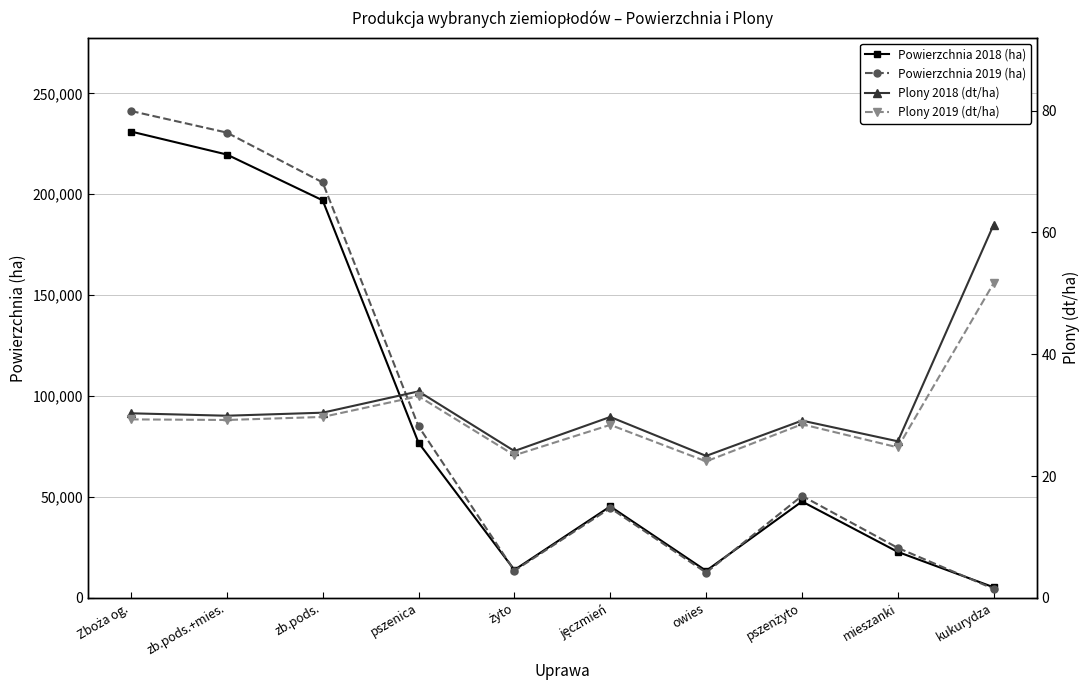

After their last crossing, which series has the higher values: Powierzchnia 2018 (ha) or Powierzchnia 2019 (ha)?

Powierzchnia 2018 (ha)